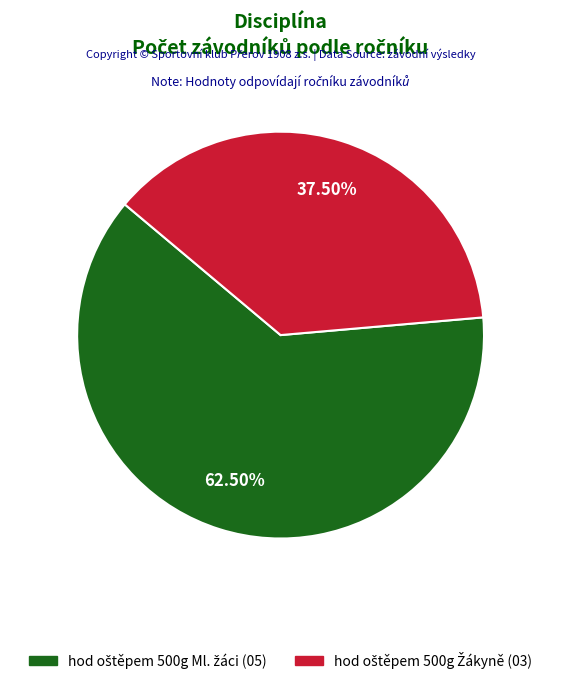

The hod oštěpem 500g Ml. žáci slice represents 62% of the pie. True or false?

True